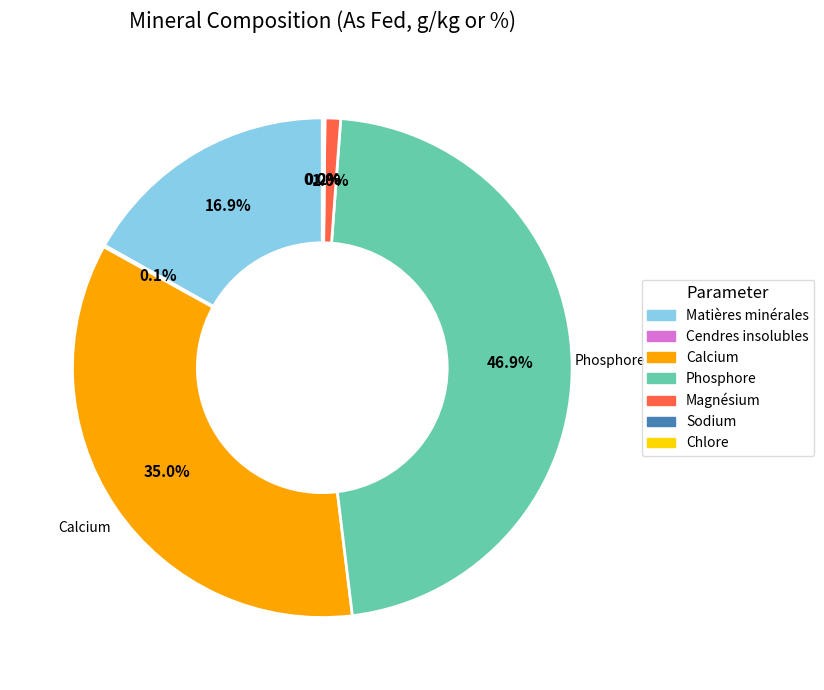

Do Calcium and Matières minérales together represent more than half of the pie?

Yes